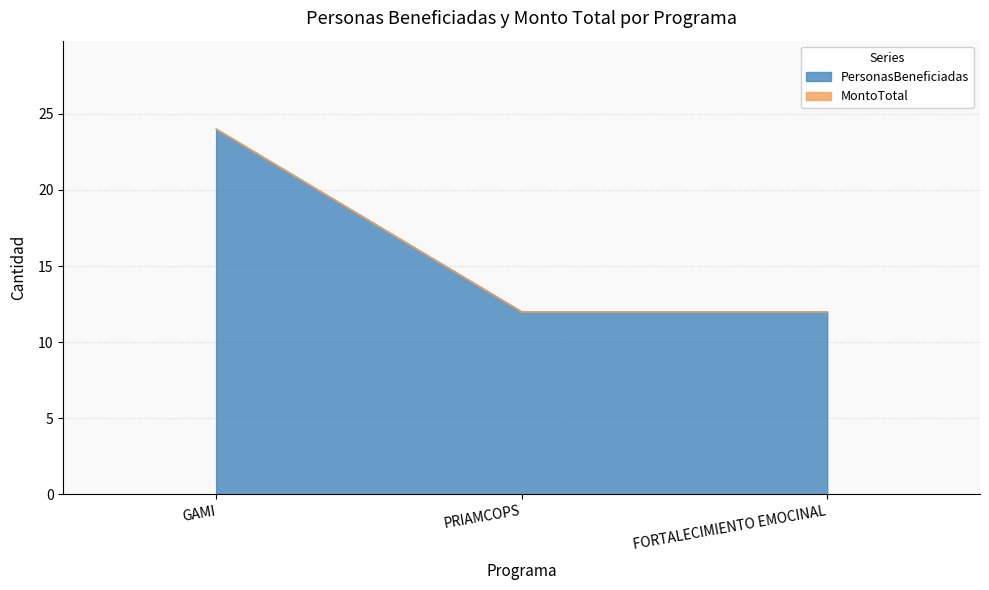

List the labels in order of value, largest first.

GAMI, PRIAMCOPS, FORTALECIMIENTO EMOCINAL